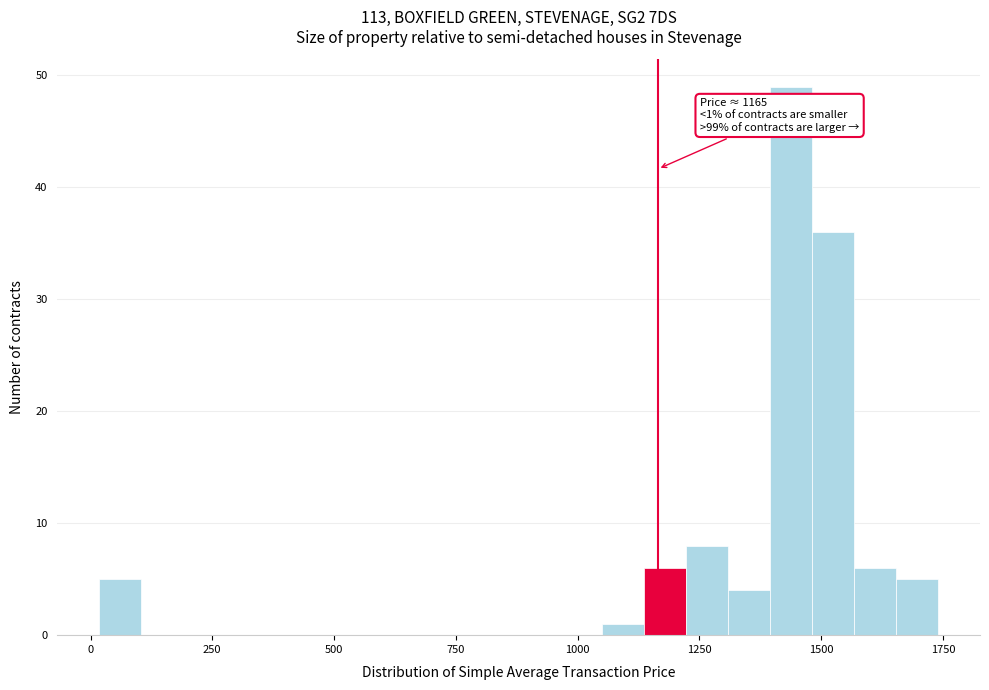

Around what value on the x-axis is the tallest bar? Give the approximate position of its centre, as read against the axis.

1450